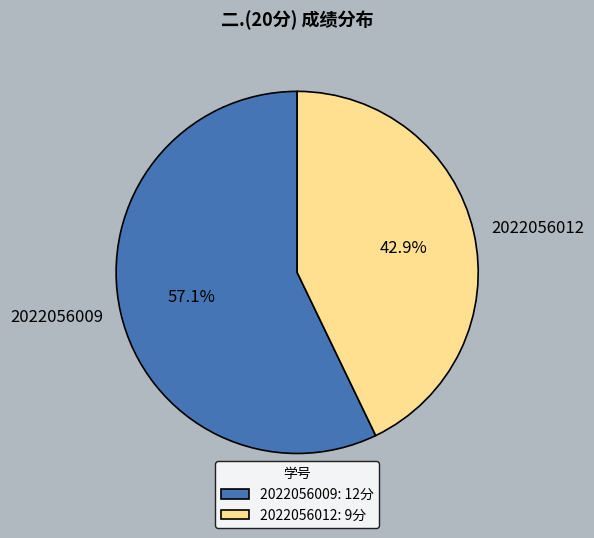

How many slices are in this pie chart?

2